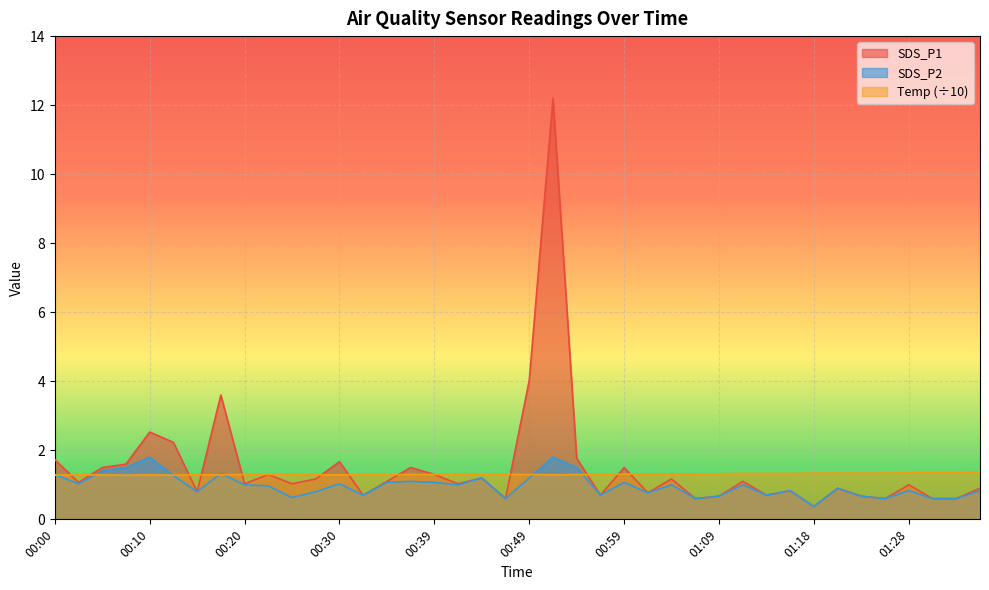

What is the label of the 8th point from the left?

00:17